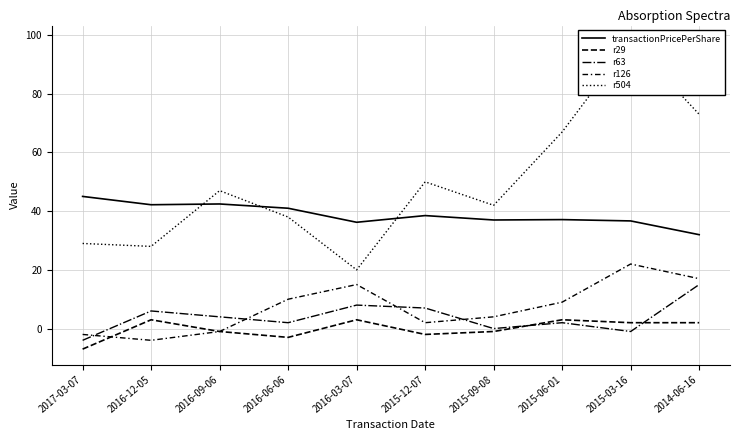

Where does the r504 series first go above 47?

2015-12-07